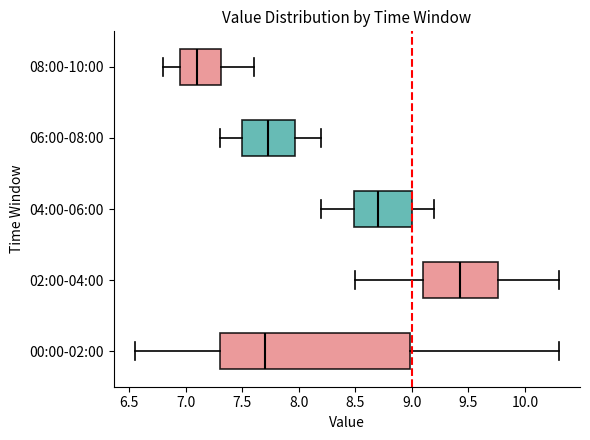

Reading bottom to top, transcribe this box plot: for each box, give where its median line is, the range the box spans, and where its two whiskers end, as read against the x-axis. The values are not printed on the chart, so give them approximately, as read against the axis.

00:00-02:00: median 7.70, box 7.30 to 9.00, whiskers 6.55 to 10.30
02:00-04:00: median 9.45, box 9.10 to 9.75, whiskers 8.50 to 10.30
04:00-06:00: median 8.70, box 8.50 to 9.00, whiskers 8.20 to 9.20
06:00-08:00: median 7.75, box 7.50 to 7.95, whiskers 7.30 to 8.20
08:00-10:00: median 7.10, box 6.95 to 7.30, whiskers 6.80 to 7.60